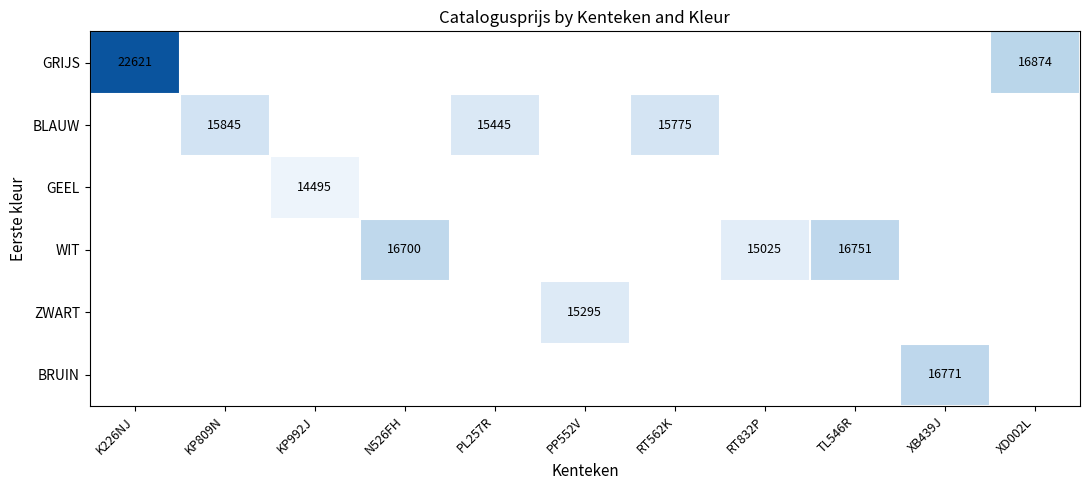

Is it true that WIT equals 15025 at RT832P?

True